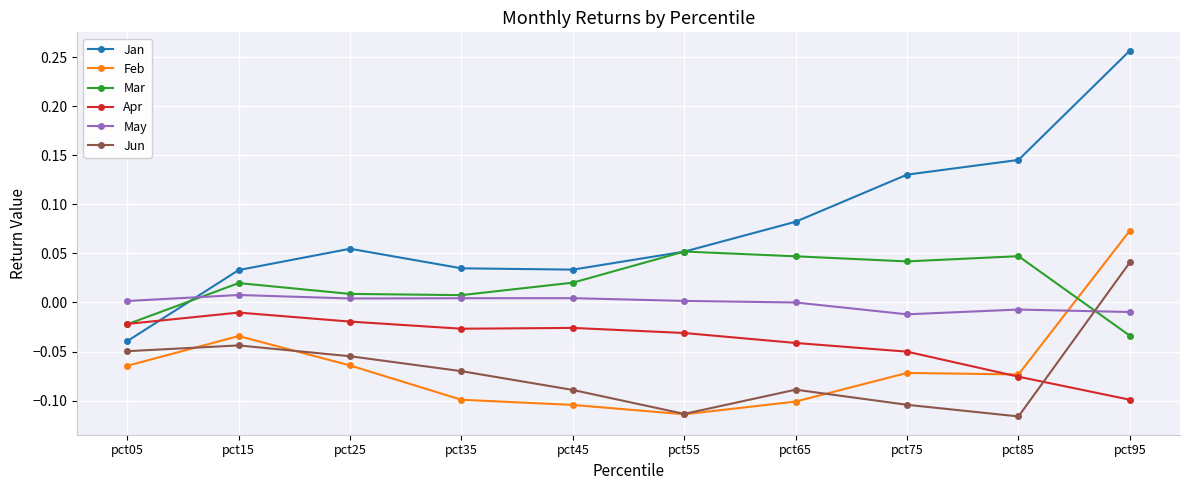

At which category does Apr reach its first local peak?

pct15